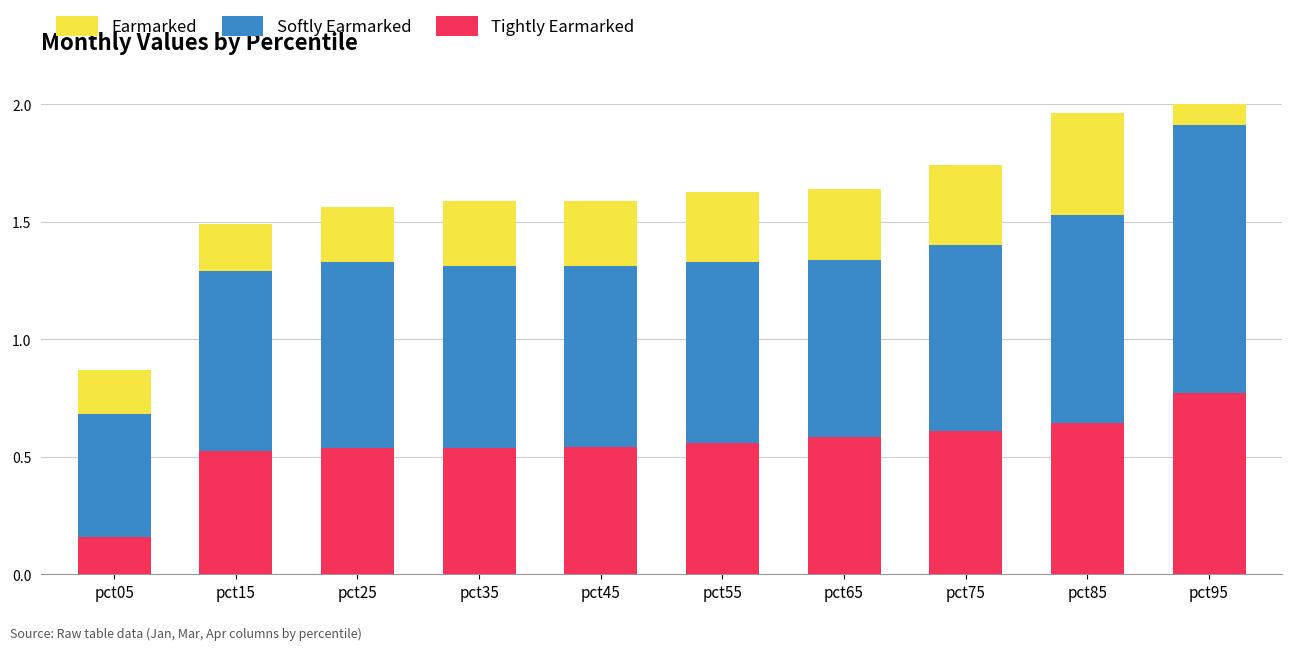

Count the number of data series in this chart.

3